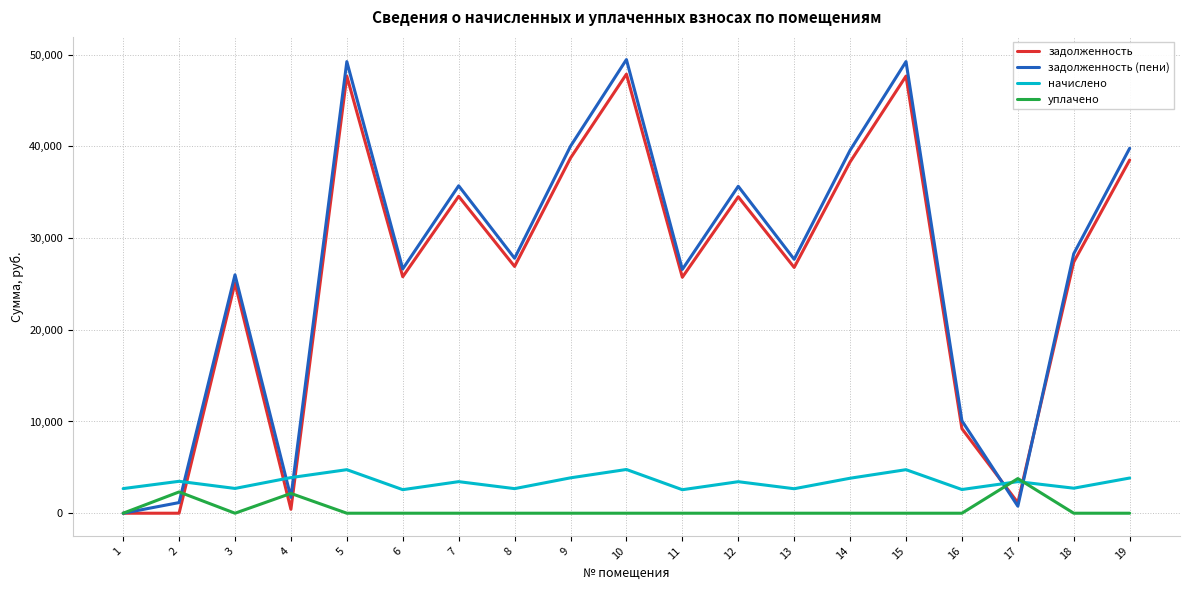

What are all the series names shown in the legend?

задолженность, задолженность (пени), начислено, уплачено